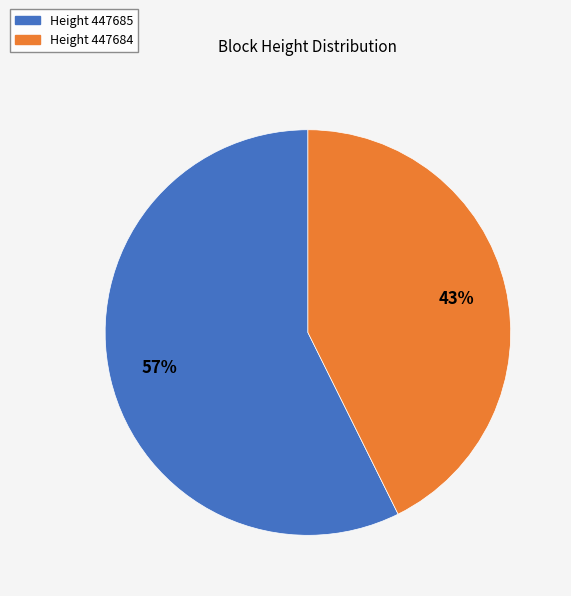

How many slices are in this pie chart?

2